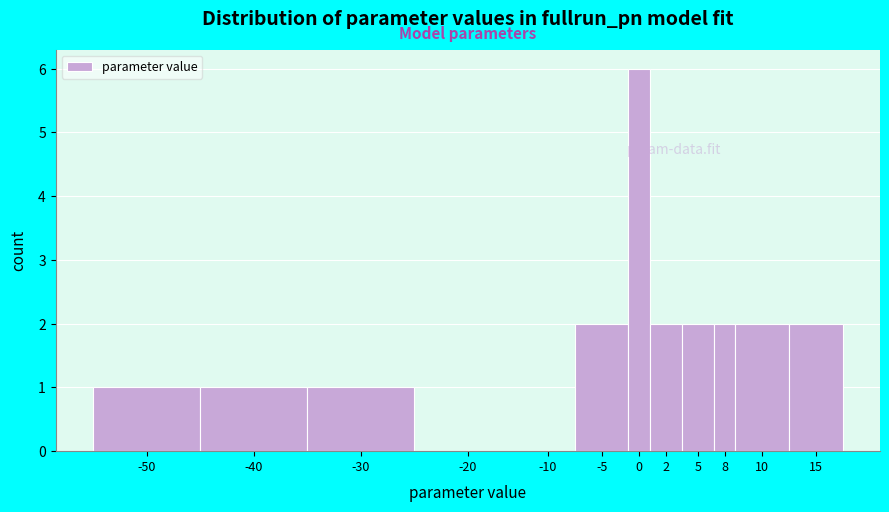

Reading left to right, list all the values displayed in this chart.

-50=1	-40=1	-30=1	-20=0	-10=0	-5=2	0=6	2=2	5=2	8=2	10=2	15=2